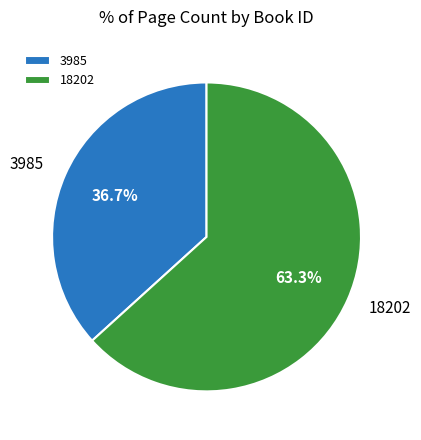

To the nearest percent, what percentage of the pie is 3985?

37%